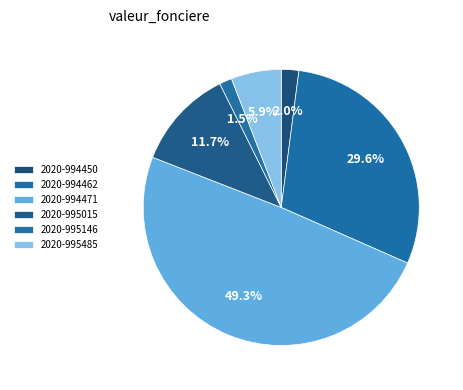

Which category has the biggest portion of the pie?

2020-994471